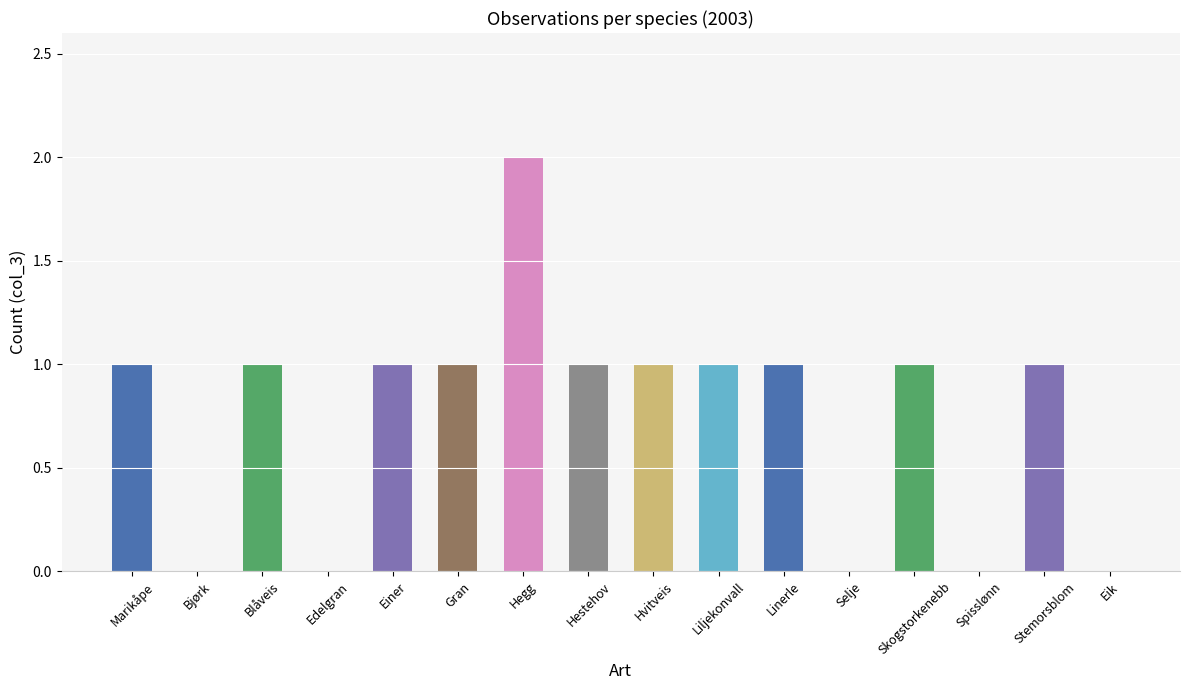

Which label corresponds to the largest value in the chart?

Hegg